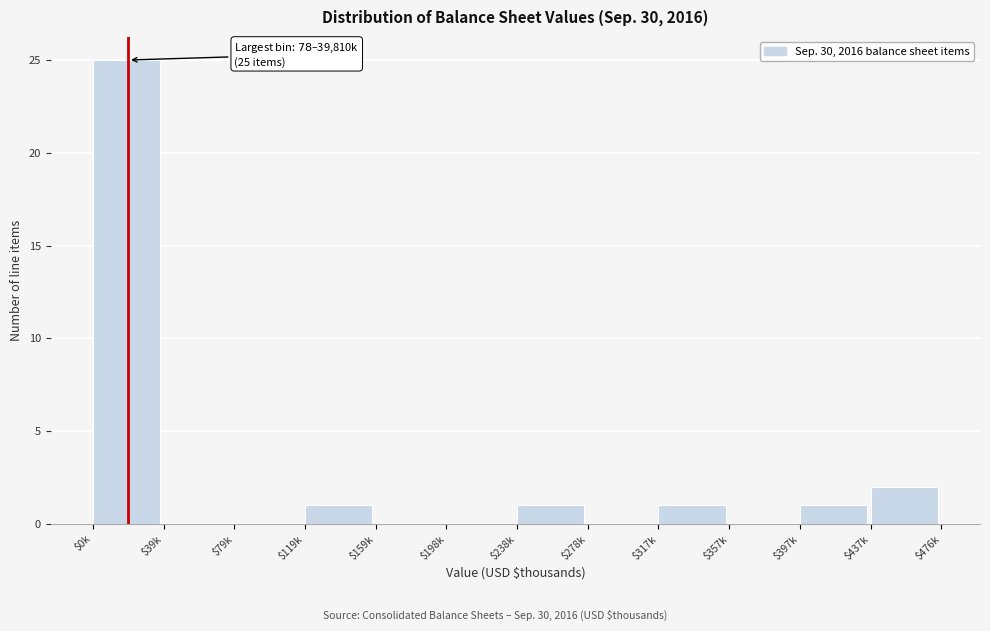

What is the sum of all values?

31